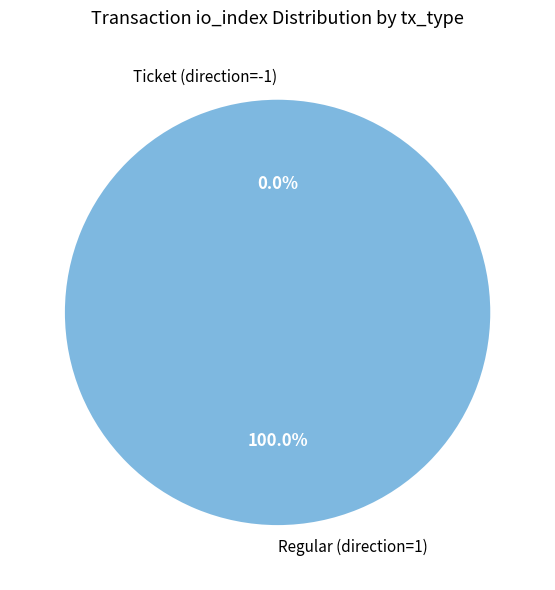

Is Regular (direction=1) the majority of the pie?

Yes